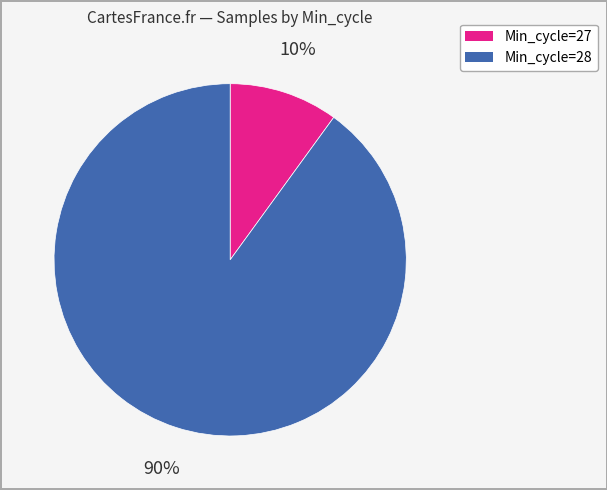

To the nearest percent, what is the difference between the largest and smallest slice percentages?

80%